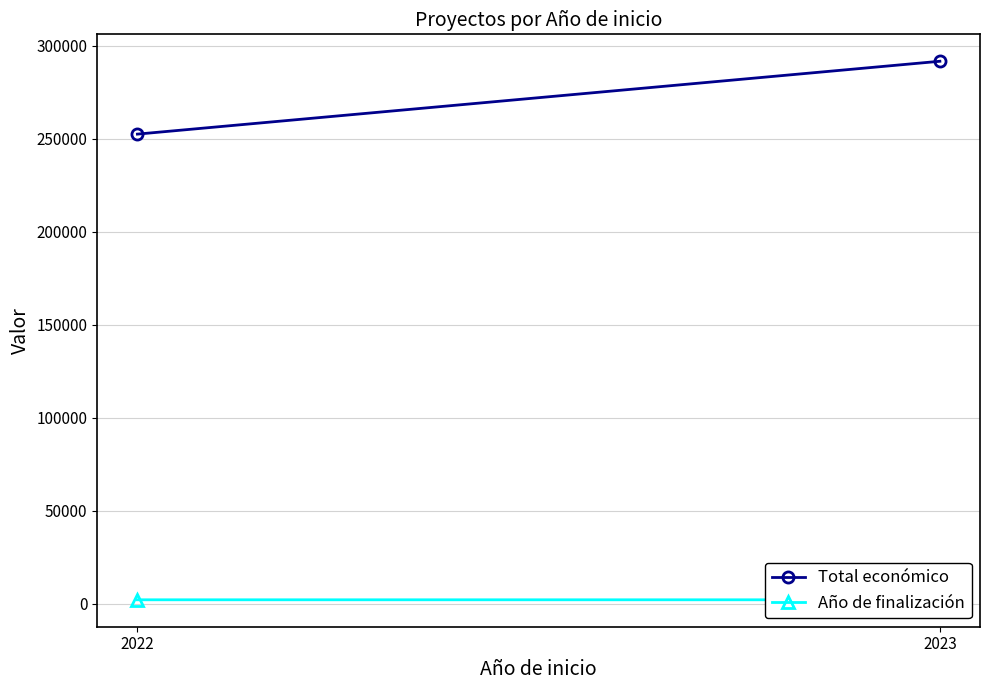

What is the difference between the highest and lowest values at 2023?

289614